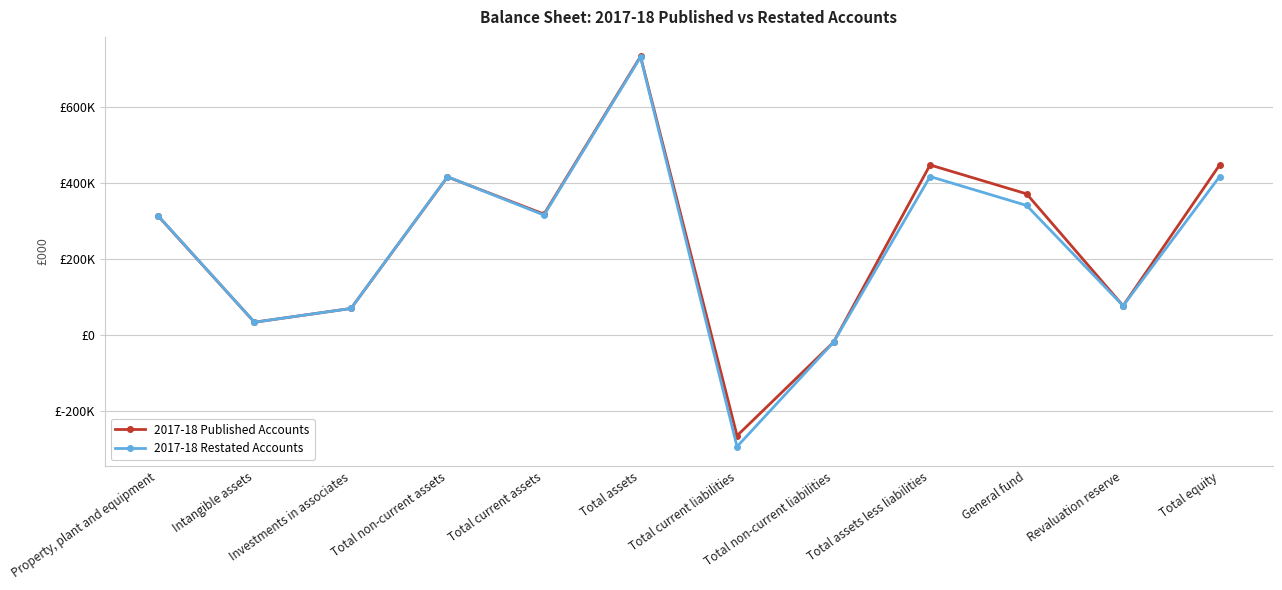

Does the chart have visible grid lines?

Yes